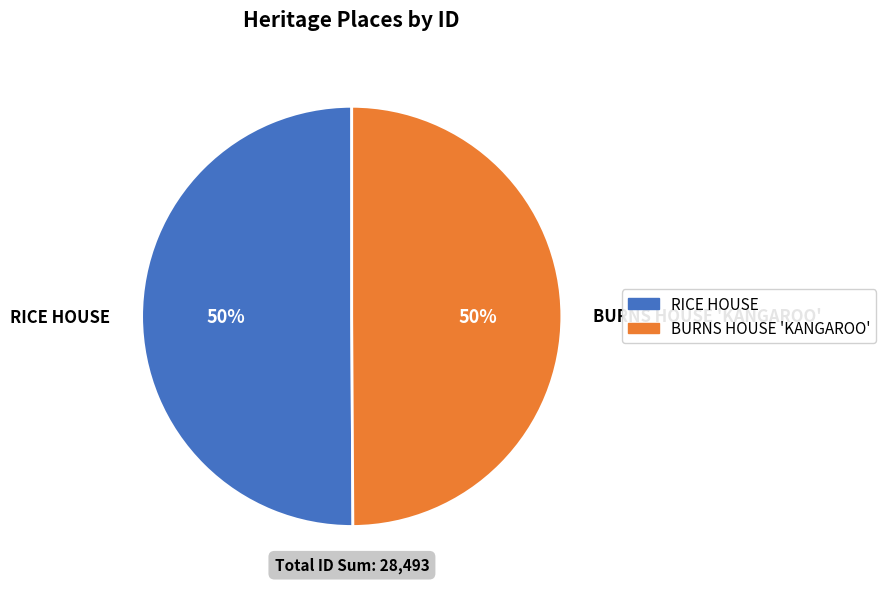

To the nearest percent, what percentage of the pie is BURNS HOUSE 'KANGAROO'?

50%